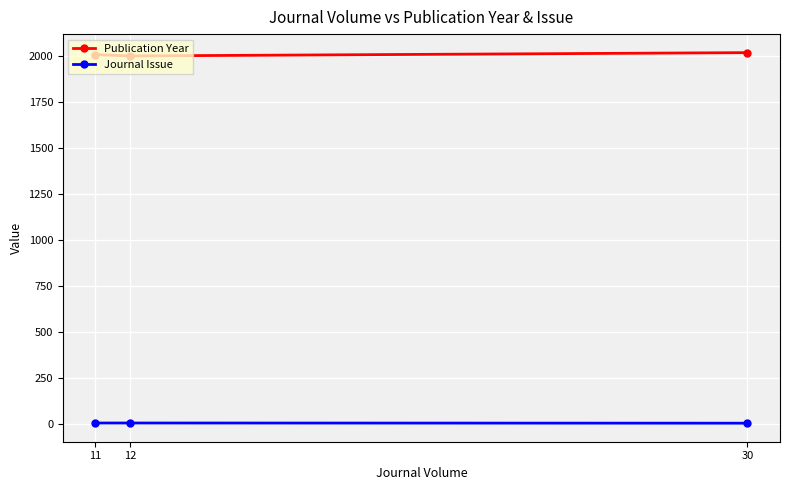

What is the value of the Journal Issue point at the 3rd from the left?

2